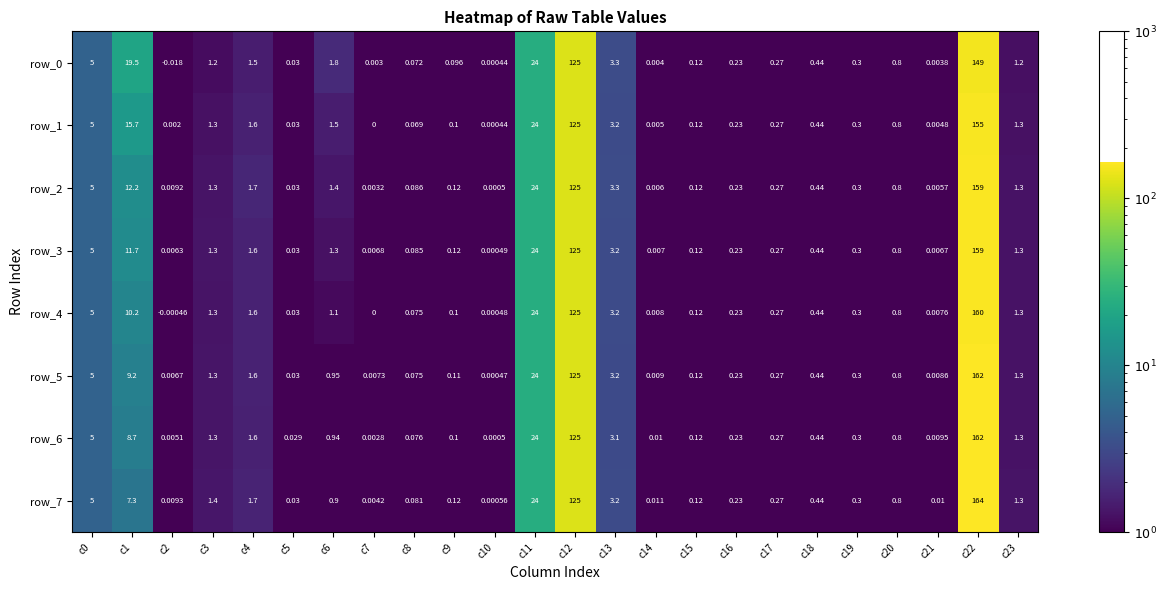

True or false: row_3 has a value of 0.8 at c20.

True